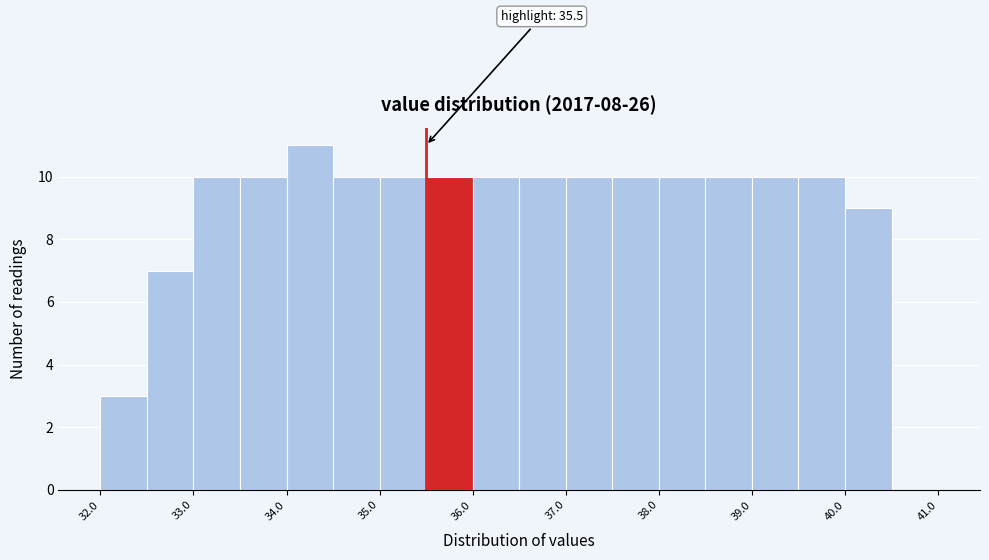

Over which range of the x-axis is the bar tallest?

34.0 to 34.5